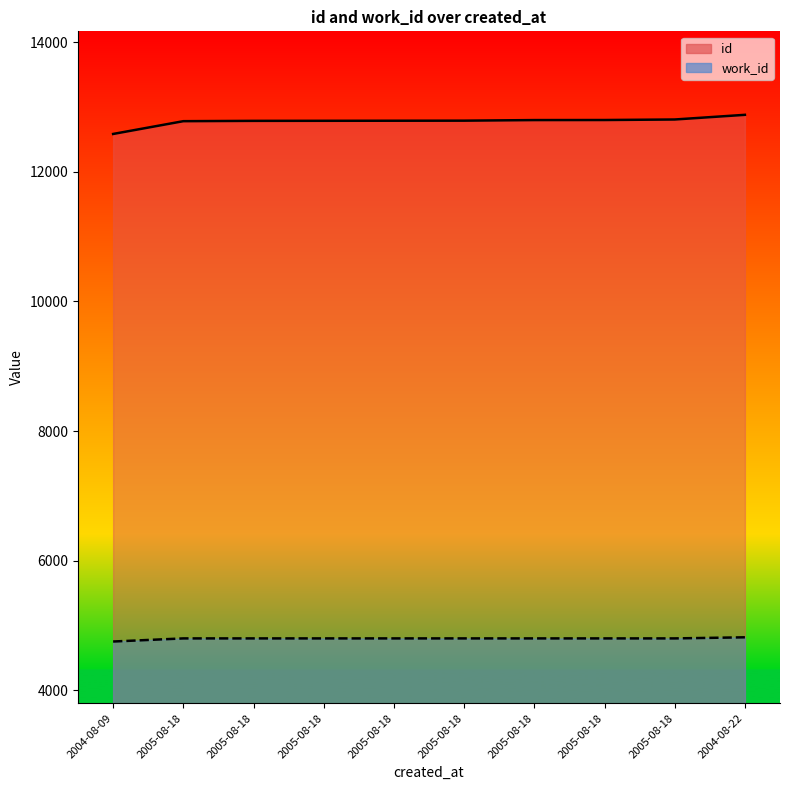

What is the total value across all series at 2004-08-22?

17696